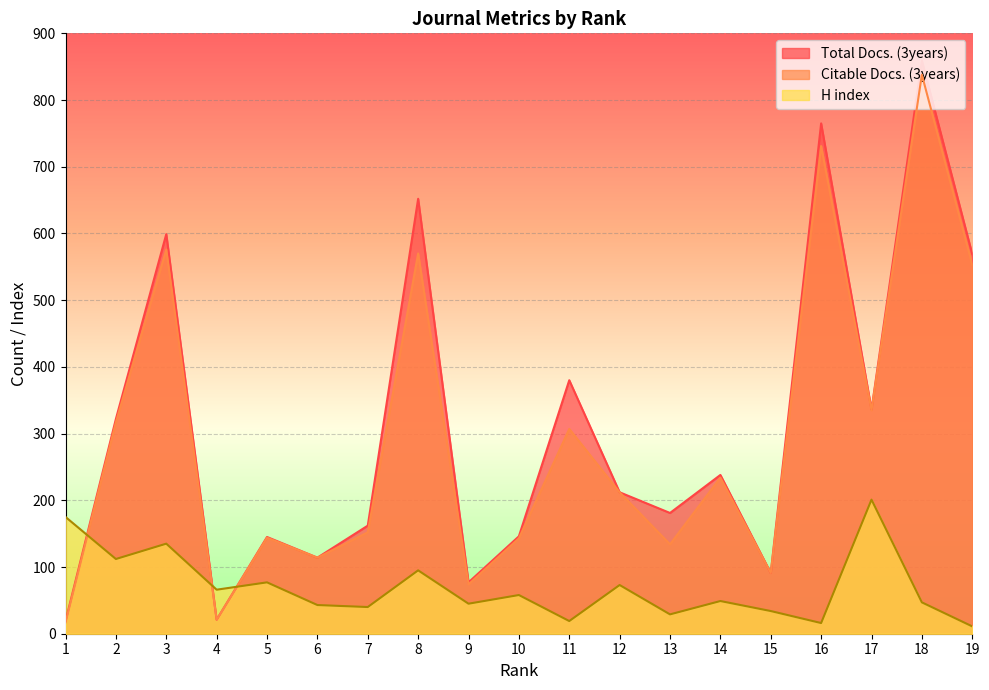

What is the difference between the highest and lowest values at 14?

189